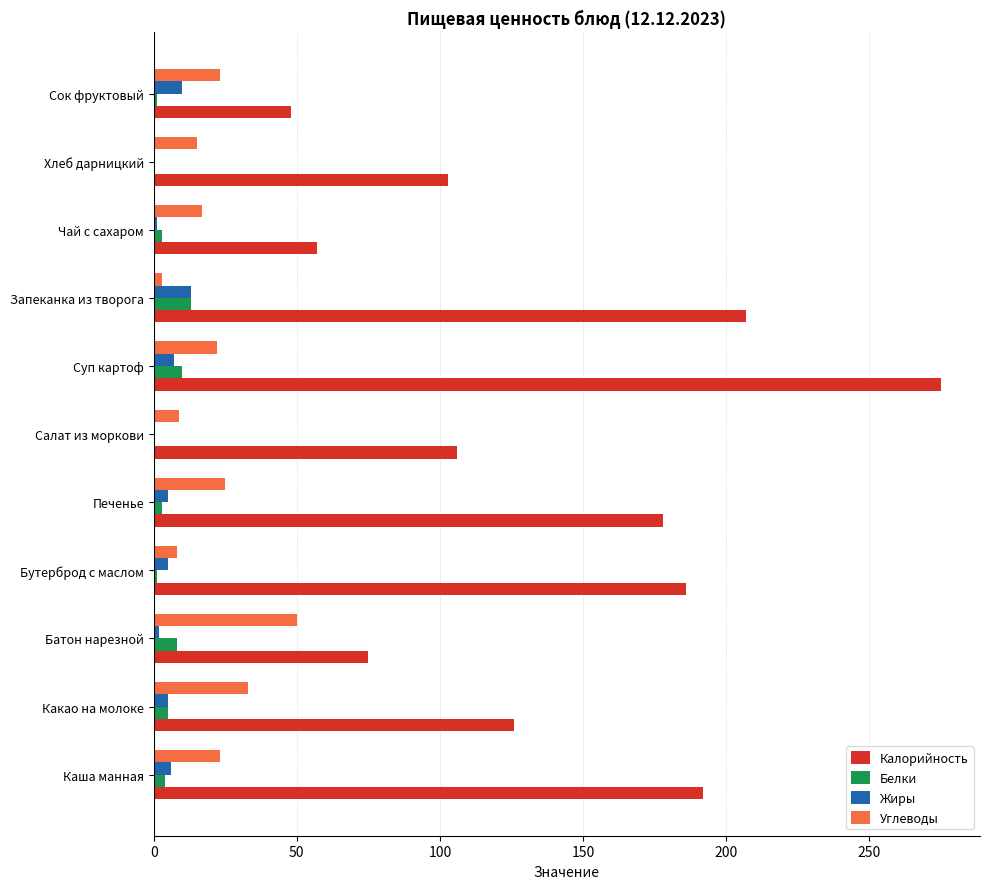

Is it true that Калорийность equals 126 at Какао на молоке?

True